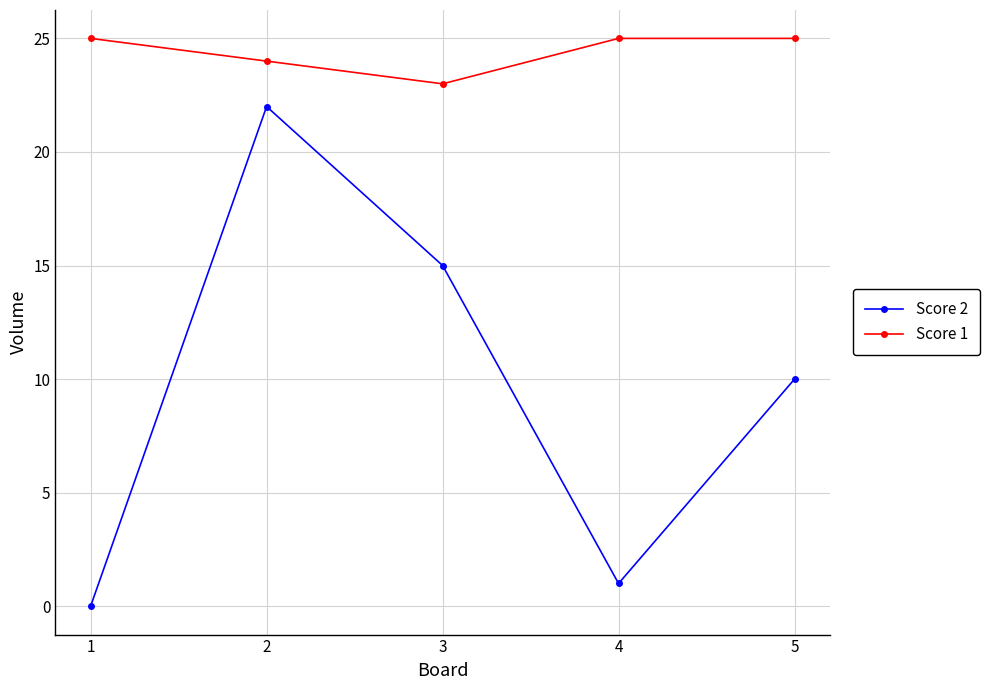

Rank the series by their average value, from lowest to highest.

Score 2, Score 1